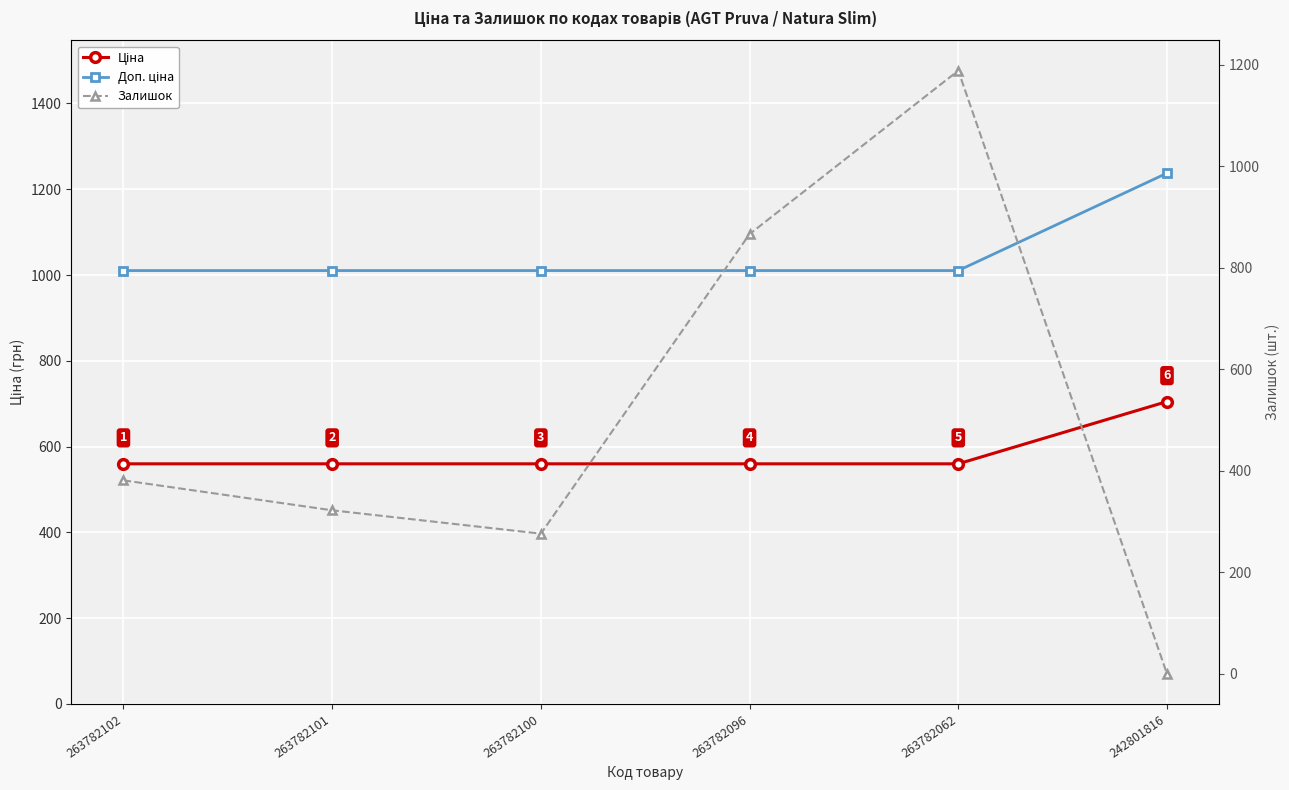

What are all the series names shown in the legend?

Ціна, Доп. ціна, Залишок